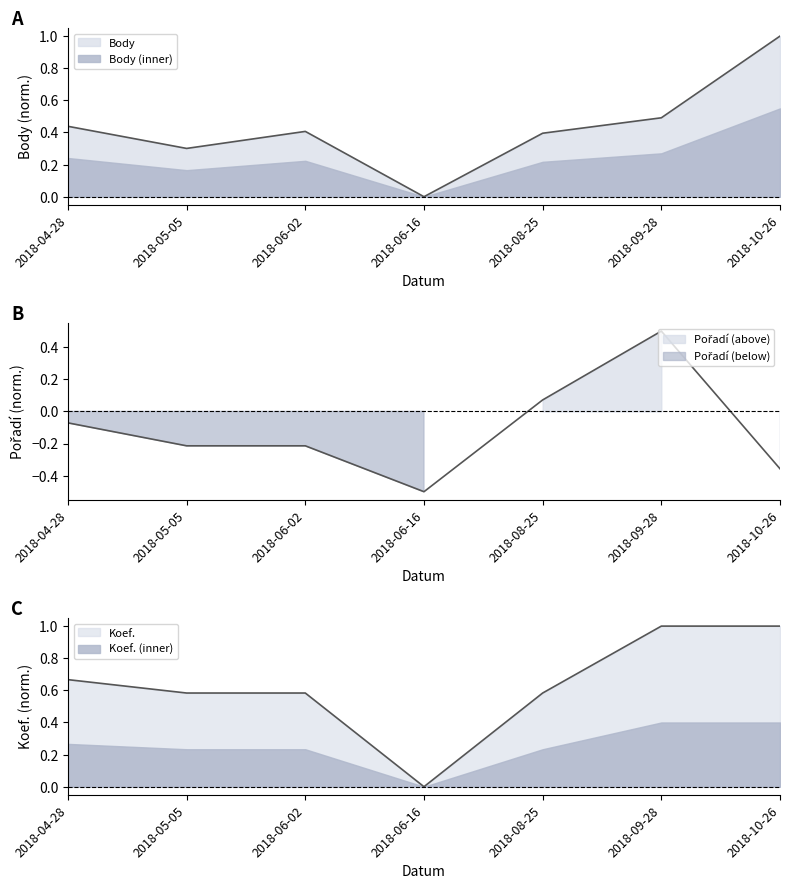

What position from the right is 2018-06-16?

4